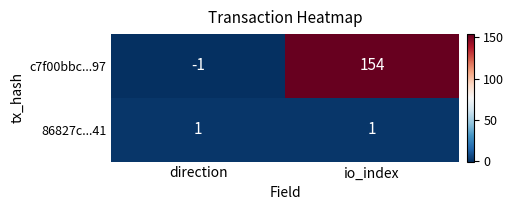

At which category does the chart reach its minimum across all series?

direction